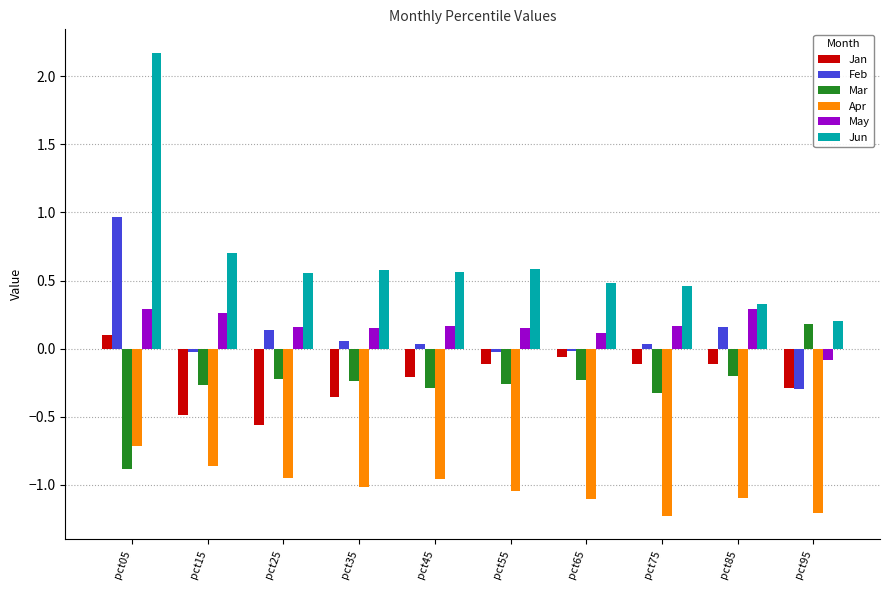

Which category has the lowest value in the May series?

pct95